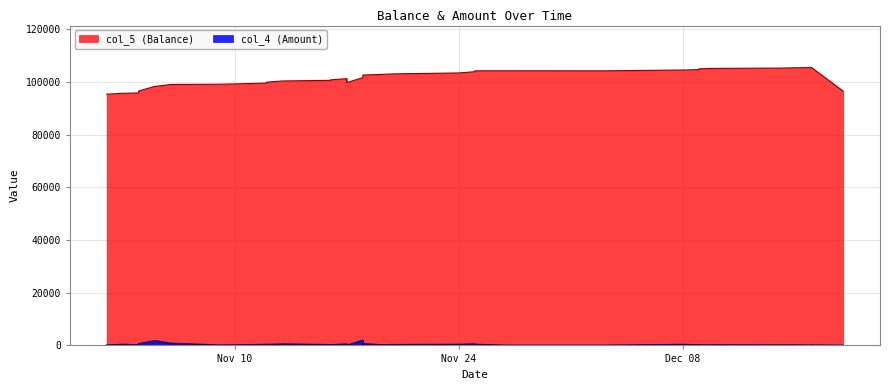

True or false: col_4 and col_5 cross at least once.

False